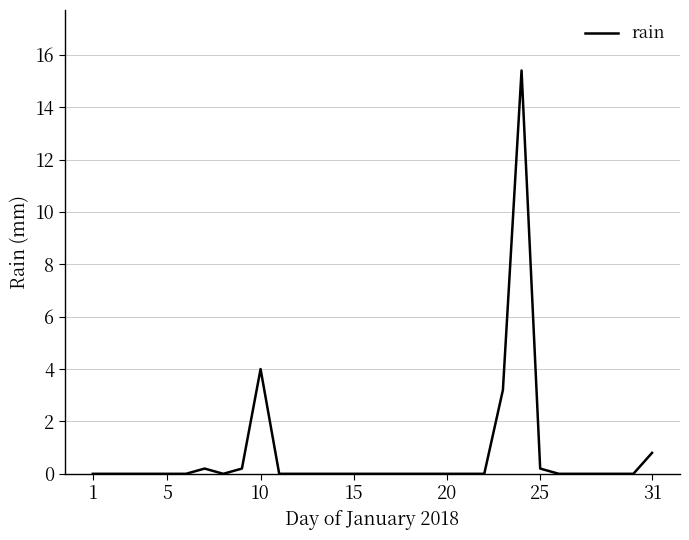

Reading right to left, what are all the values shown in this chart?

0.8	0.0	0.0	0.0	0.0	0.0	0.2	15.4	3.2	0.0	0.0	0.0	0.0	0.0	0.0	0.0	0.0	0.0	0.0	0.0	0.0	4.0	0.2	0.0	0.2	0.0	0.0	0.0	0.0	0.0	0.0